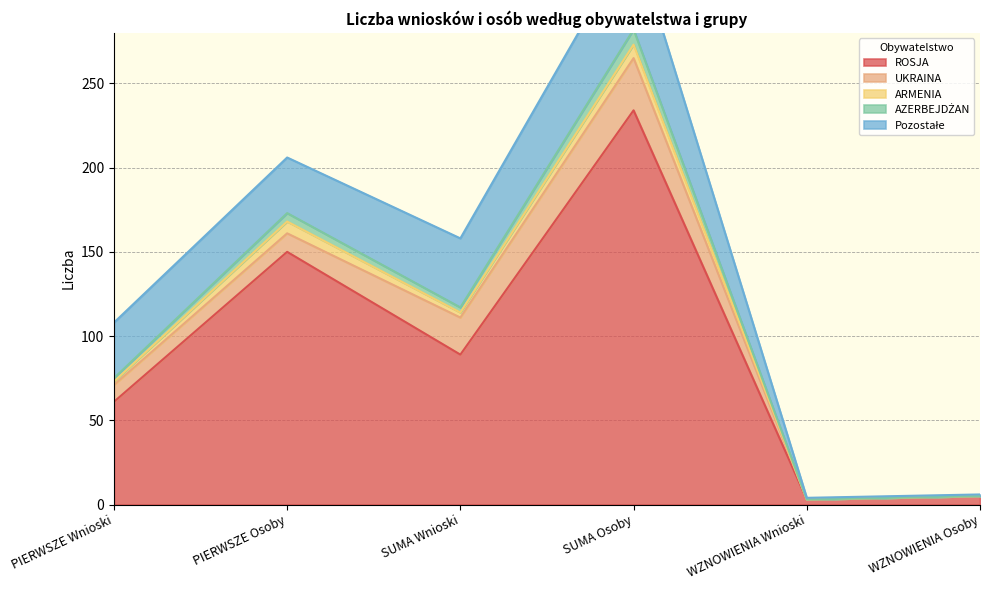

True or false: AZERBEJDŻAN and UKRAINA cross at least once.

False